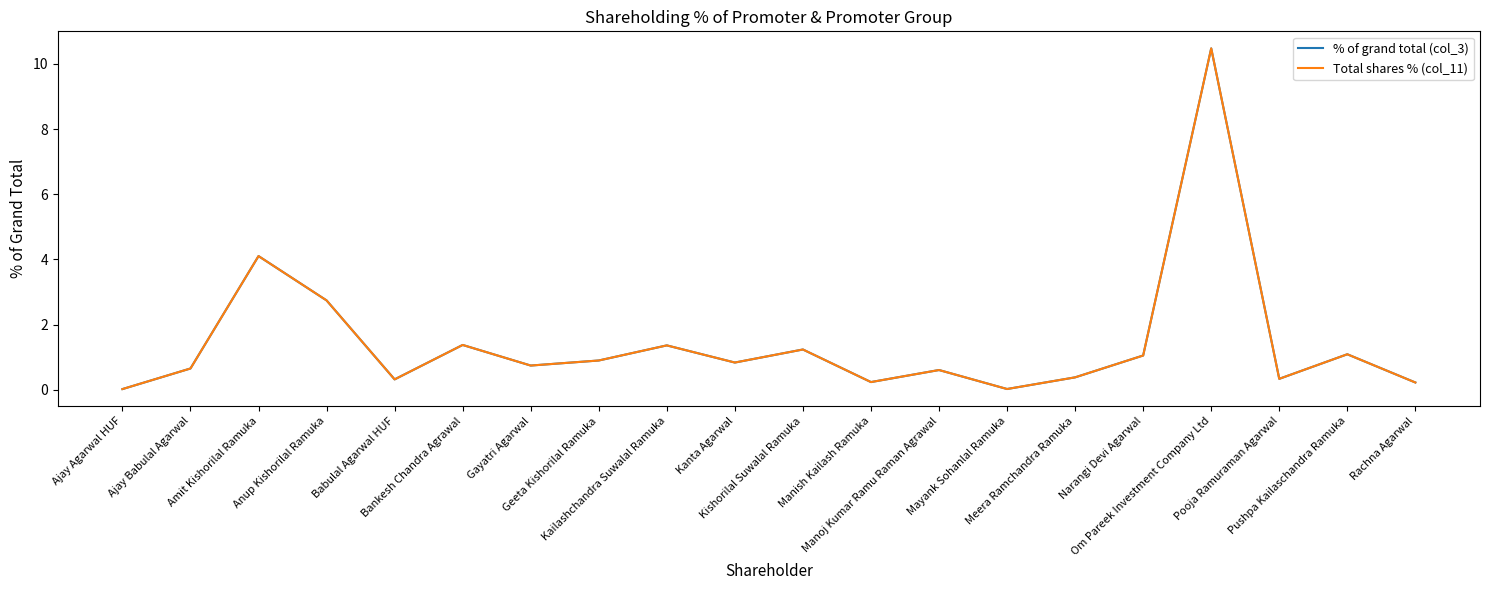

True or false: Total shares % (col_11) and % of grand total (col_3) intersect in this chart.

False